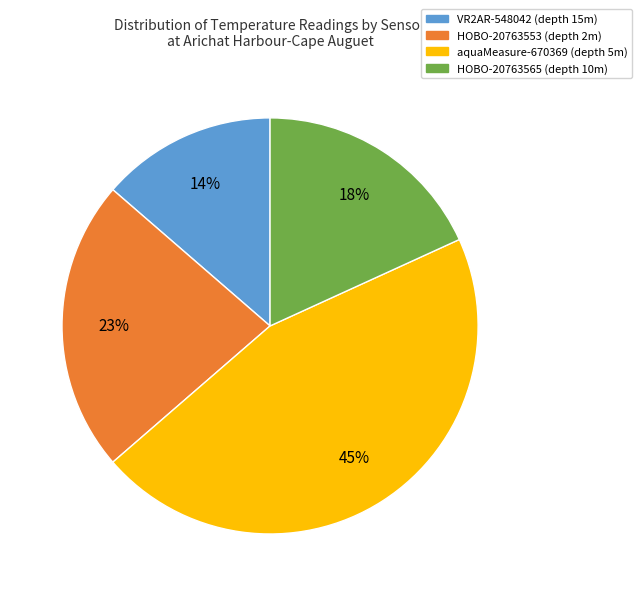

To the nearest percent, what portion does aquaMeasure-670369 represent?

45%